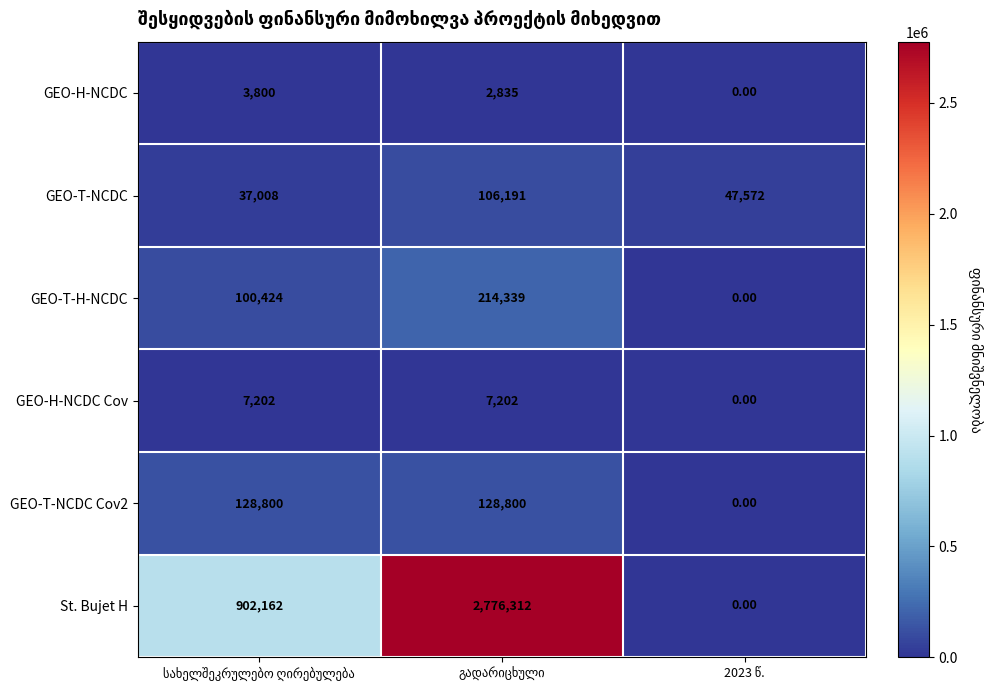

Which series has the widest spread of values?

St. Bujet H